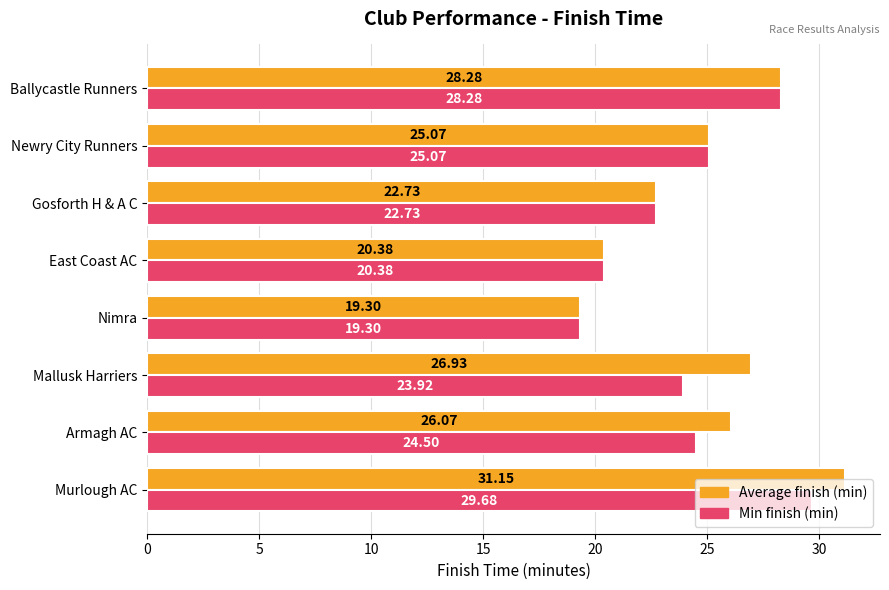

At which category does the chart reach its peak across all series?

Murlough AC